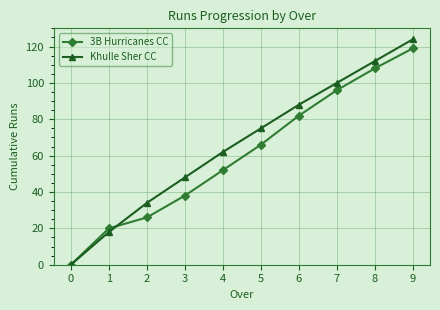

Between 4 and 5, which series saw the biggest shift?

3B Hurricanes CC